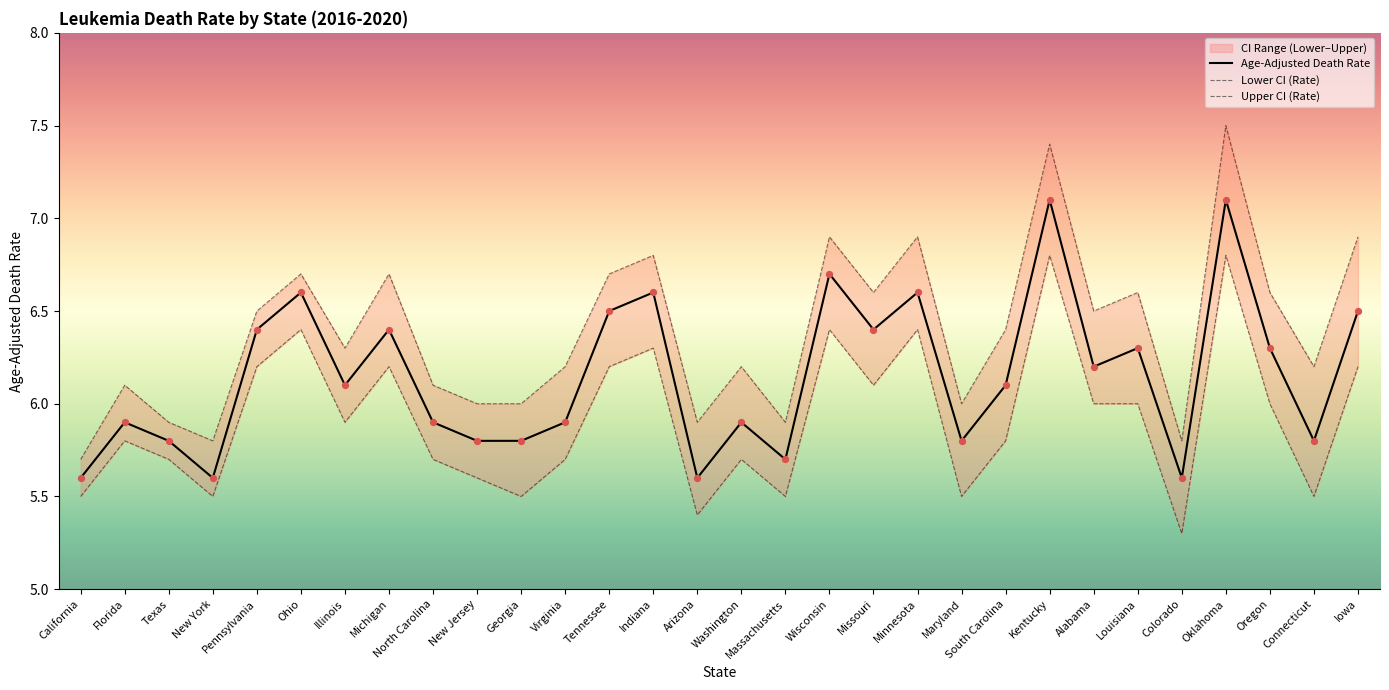

Which series reaches the minimum Y coordinate?

Lower CI (Rate)